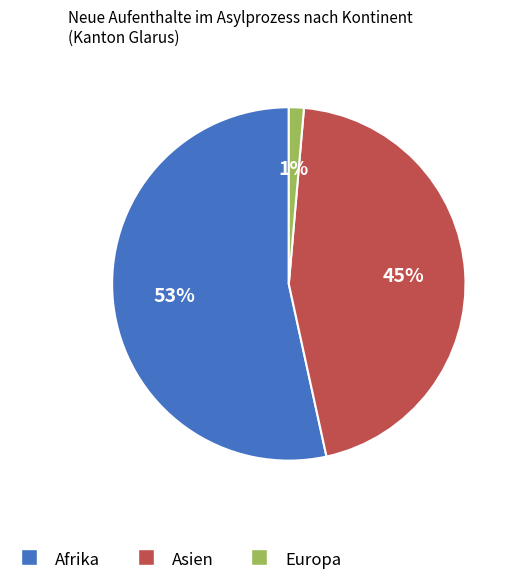

Does any single category account for the majority?

Yes